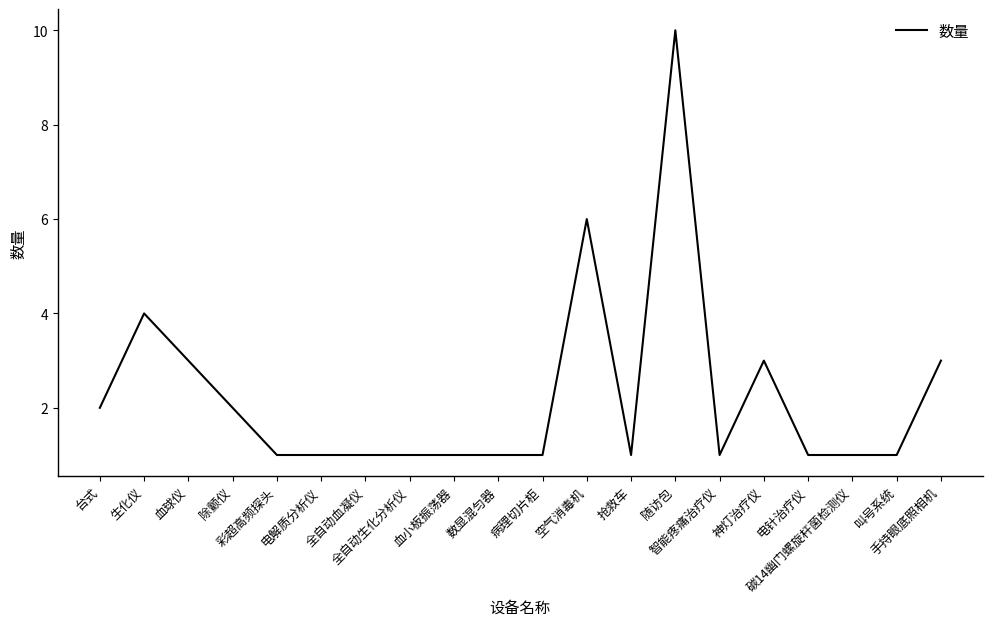

True or false: the data shows 2 at 空气消毒机.

False